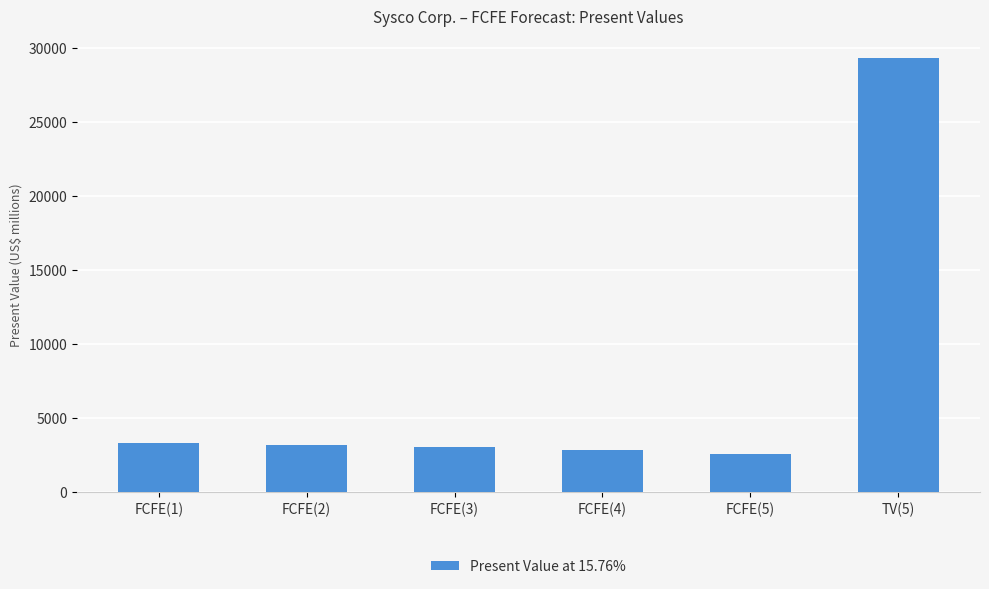

Which label corresponds to the largest value in the chart?

TV(5)